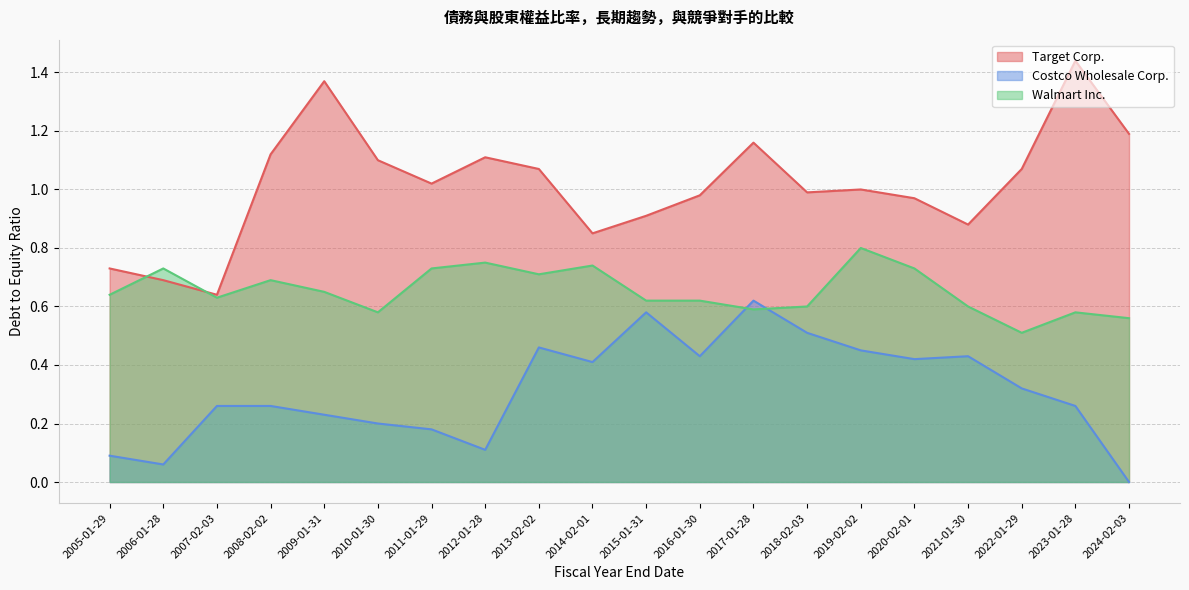

Which series ends up on top after the final intersection of Costco Wholesale Corp. and Walmart Inc.?

Walmart Inc.